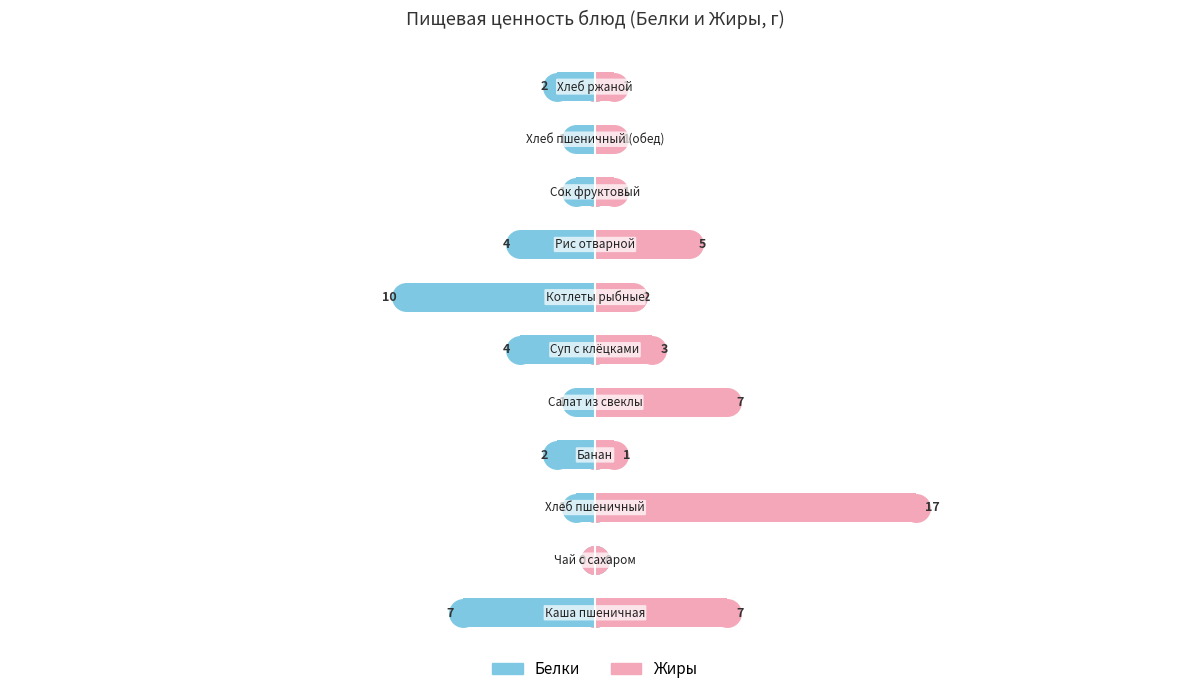

Rank the series at 3 from lowest to highest value.

Белки, Жиры